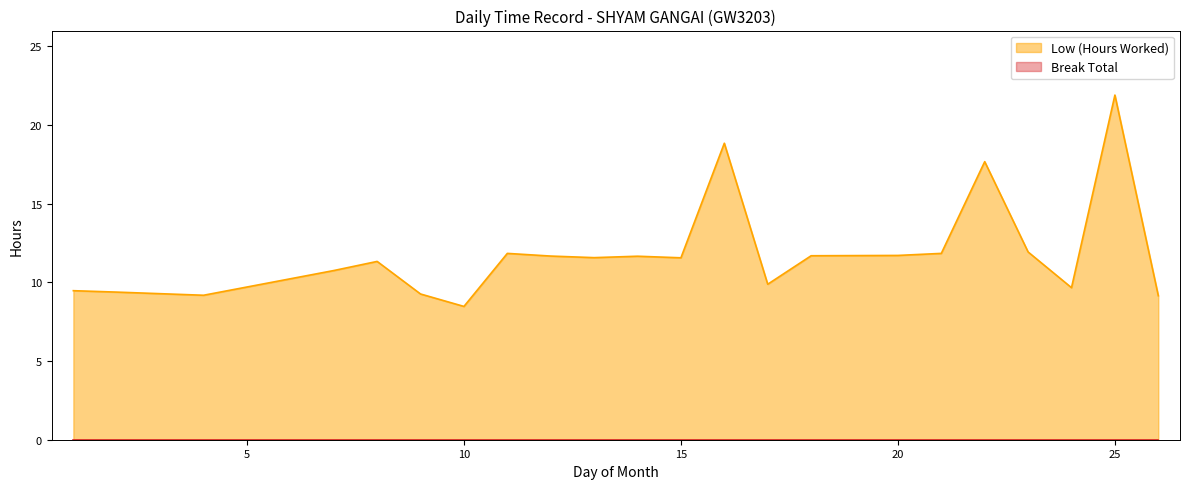

How many lines are shown in the chart?

2